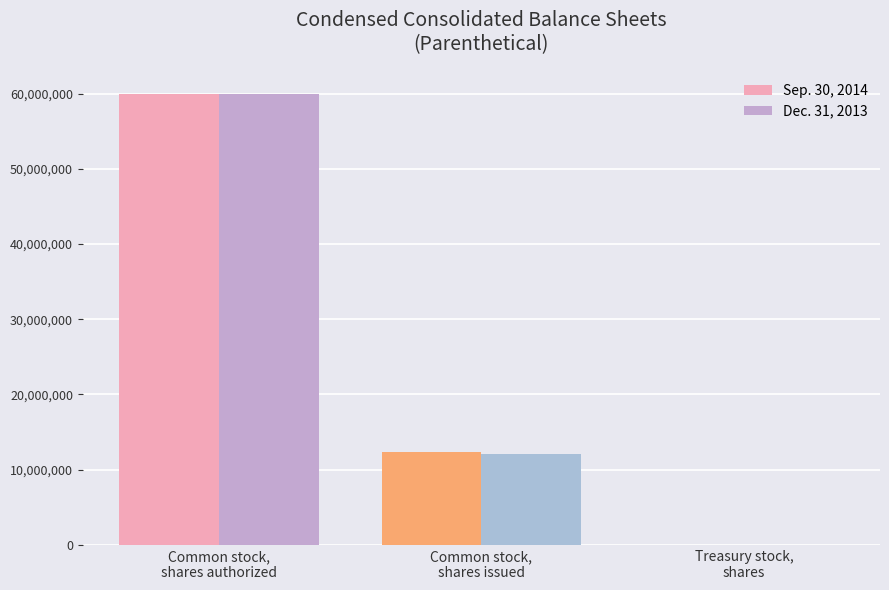

Does the chart contain stacked bars?

No